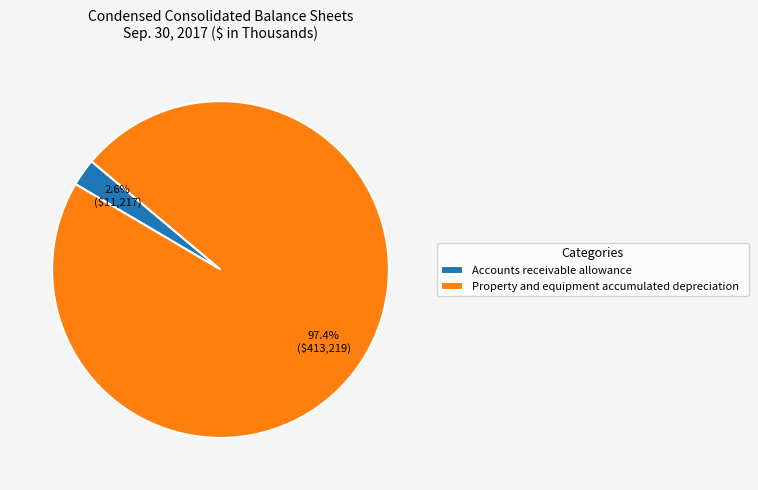

Is it true that Property and equipment accumulated depreciation is 97% of the pie?

True